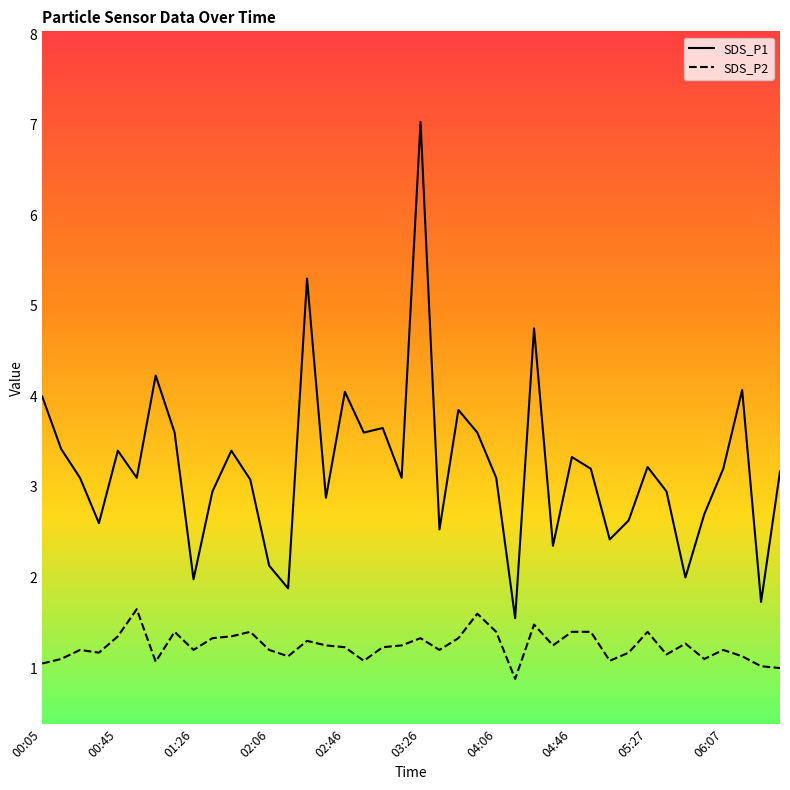

True or false: SDS_P2 and SDS_P1 intersect in this chart.

False